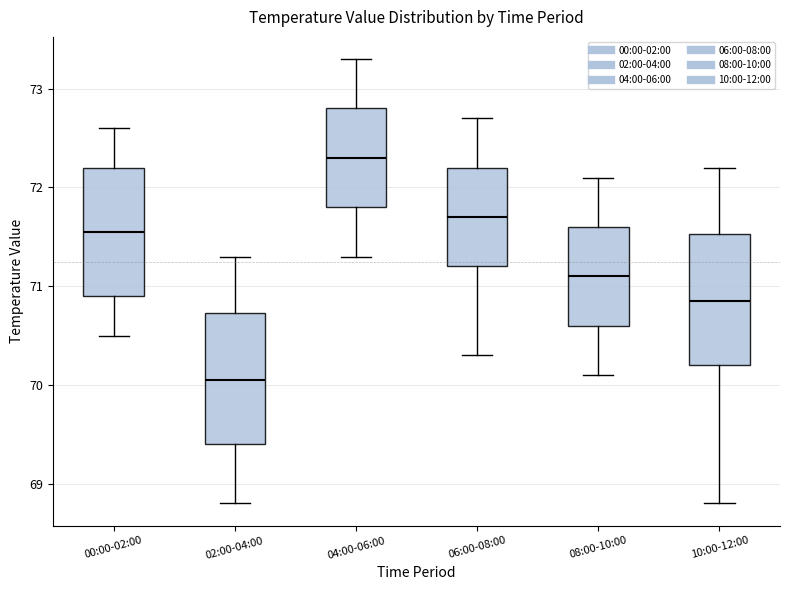

Reading left to right, read every box against the y-axis: the position of its median line, the range the box covers, and the ends of its whiskers. The values are not printed on the chart, so give them approximately, as read against the axis.

00:00-02:00: median 71.6, box 70.9 to 72.2, whiskers 70.5 to 72.6
02:00-04:00: median 70.1, box 69.4 to 70.7, whiskers 68.8 to 71.3
04:00-06:00: median 72.3, box 71.8 to 72.8, whiskers 71.3 to 73.3
06:00-08:00: median 71.7, box 71.2 to 72.2, whiskers 70.3 to 72.7
08:00-10:00: median 71.1, box 70.6 to 71.6, whiskers 70.1 to 72.1
10:00-12:00: median 70.9, box 70.2 to 71.5, whiskers 68.8 to 72.2